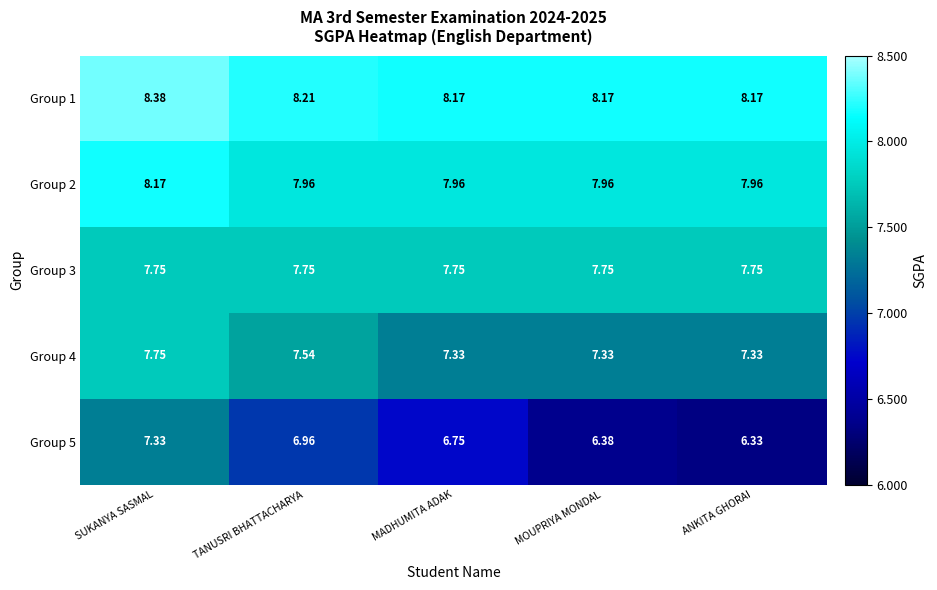

At which category is the sum across all series the highest?

SUKANYA SASMAL